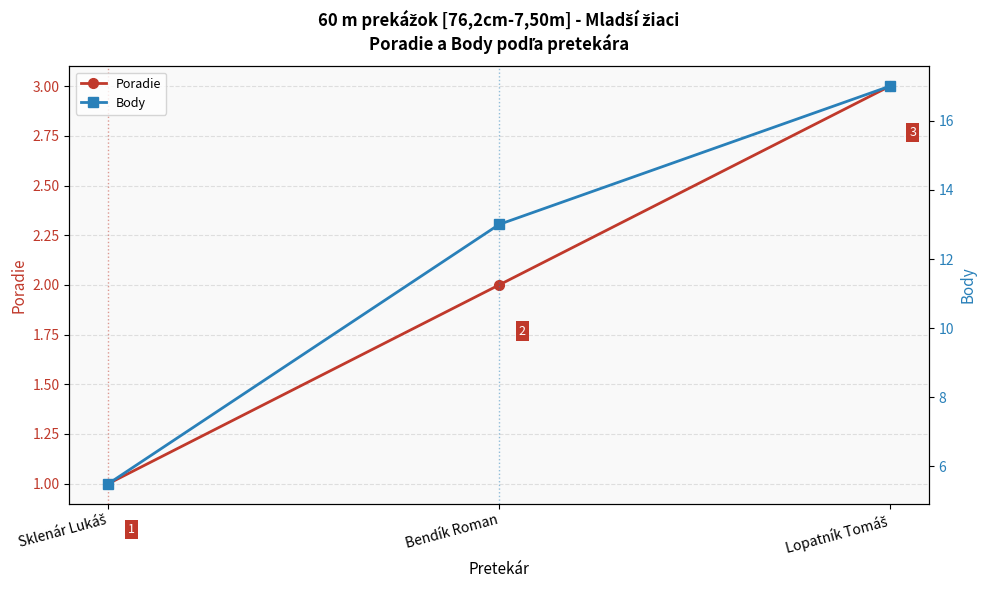

True or false: Body has a value of 13.0 at Bendík Roman.

True